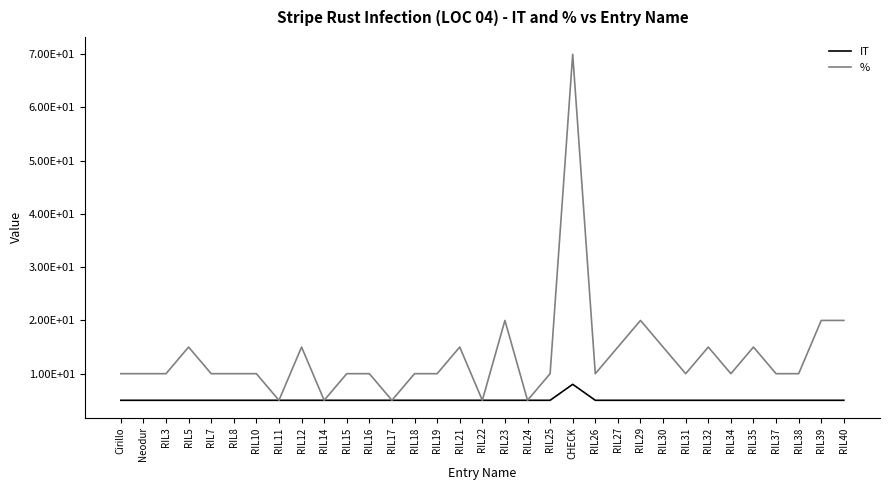

Which series has the largest range (max minus min)?

%